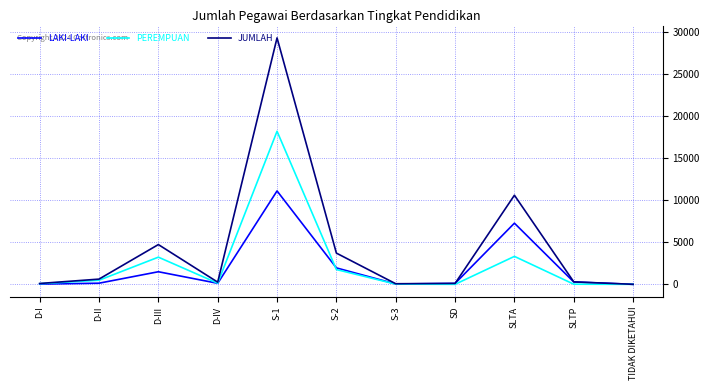

At how many categories does at least one series exceed 10011?

2